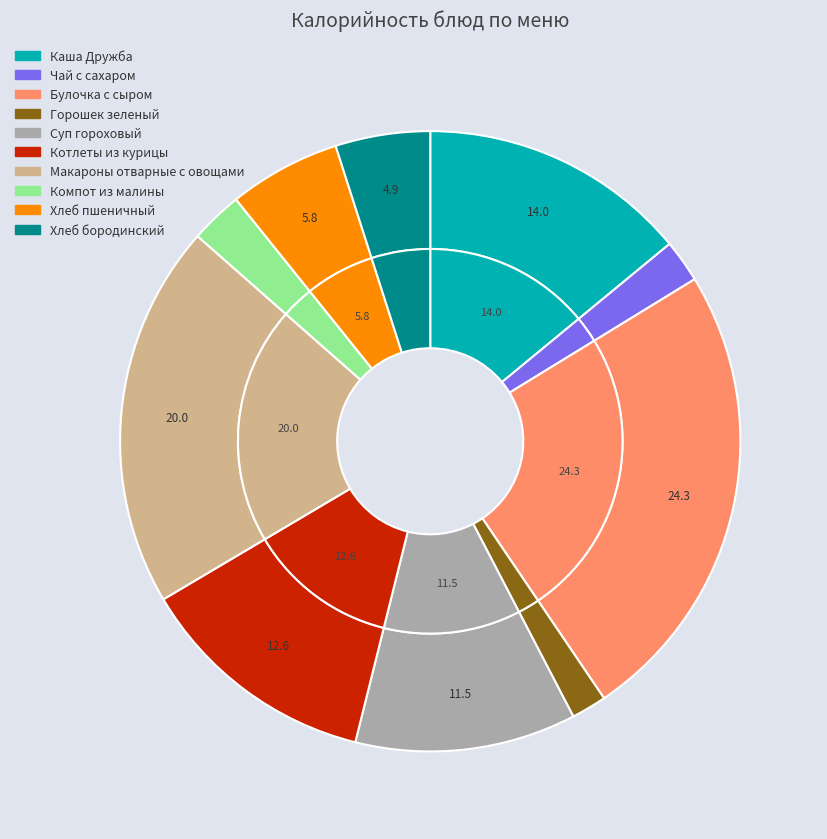

What is the smallest slice in the pie chart?

Горошек зеленый